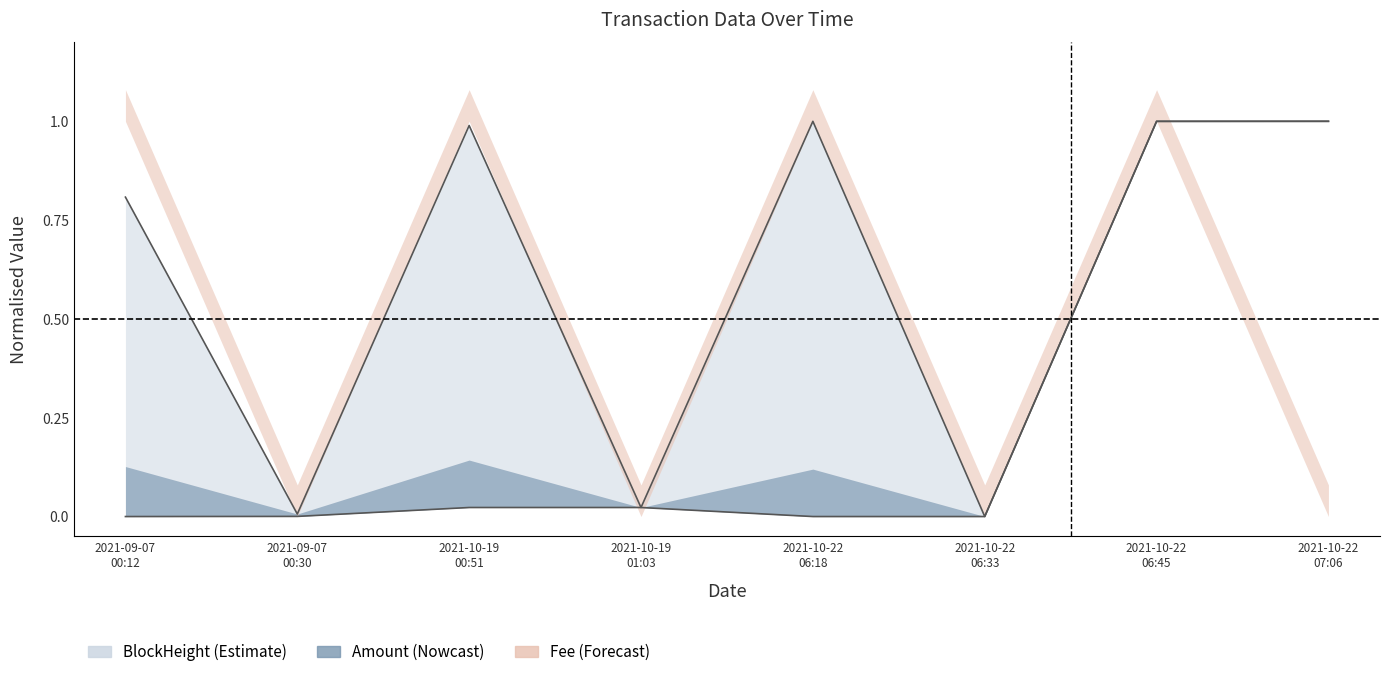

Reading left to right, transcribe all the data shown in this chart.

0.8	0.0	1.0	0.0	1.0	0.0	1.0	1.0